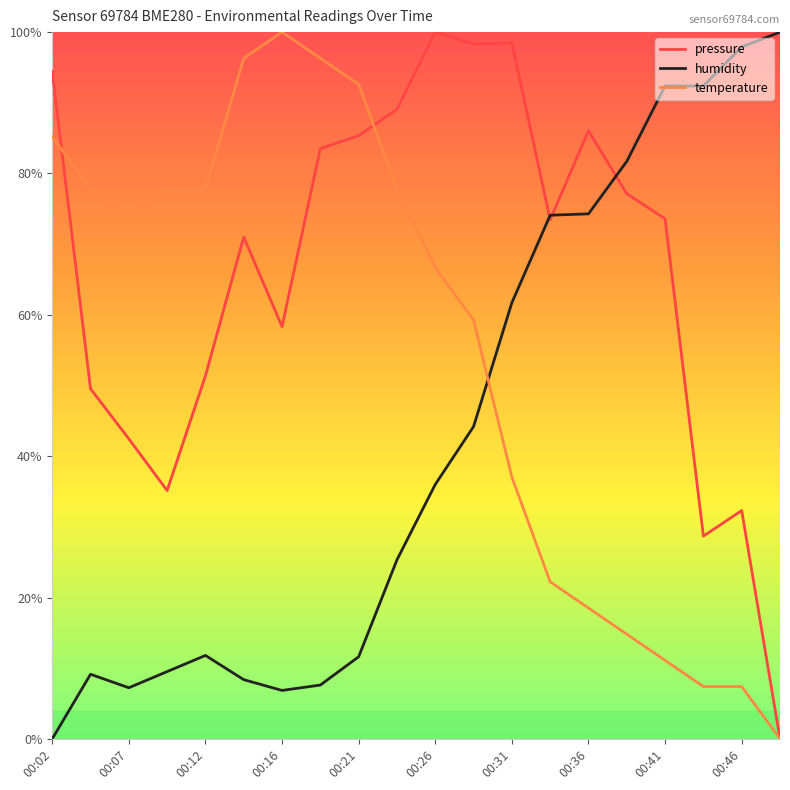

Is this an area chart (filled region under the line)?

No